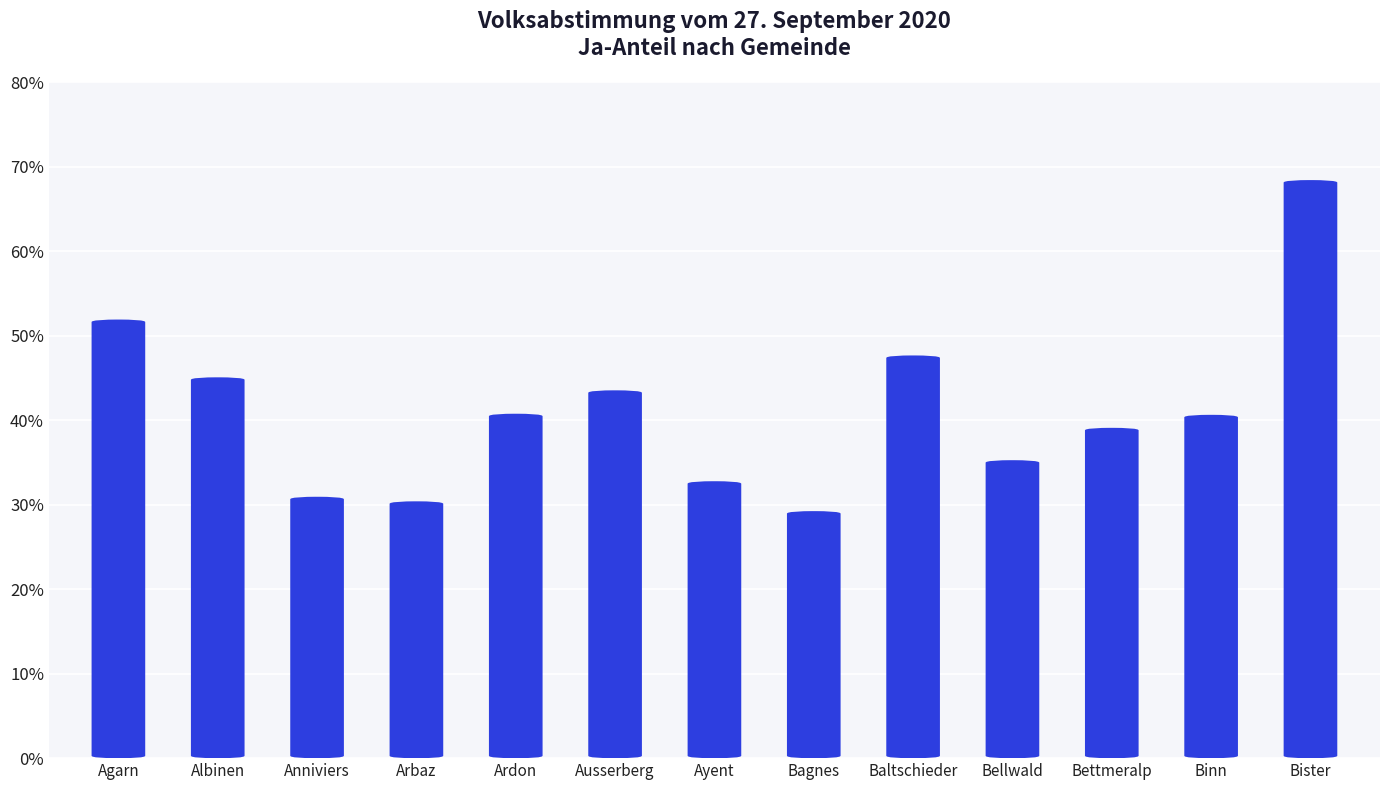

Which category has the lowest value across all series?

Bagnes